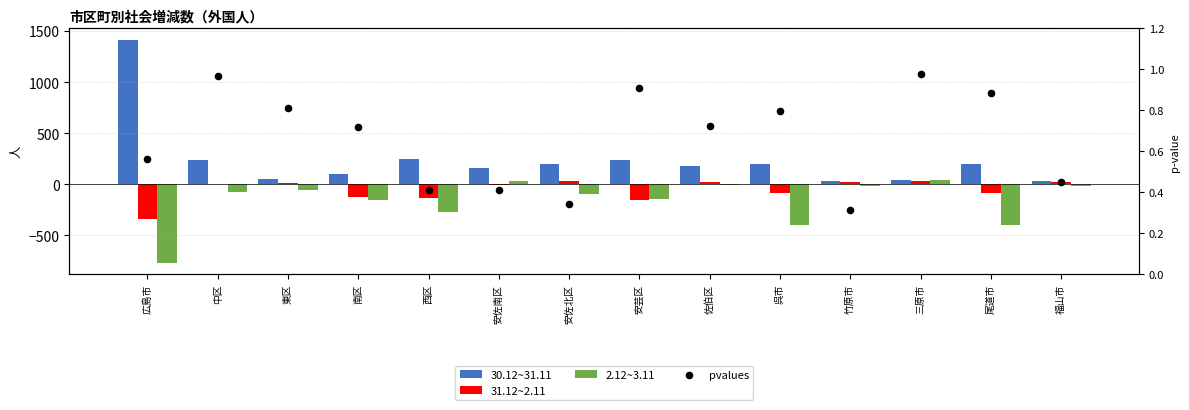

Which series contains the lowest Y value?

2.12~3.11